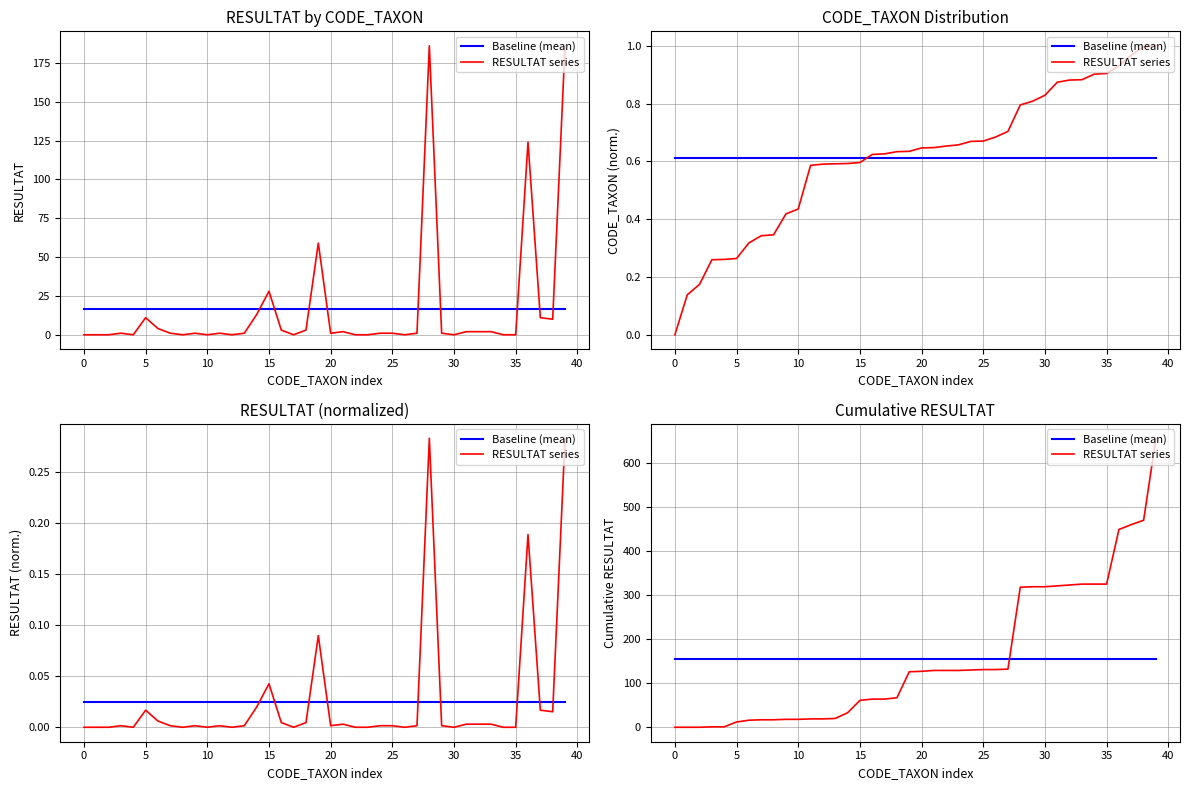

What is the value of the Baseline (mean) point at the 7th from the left?

155.5